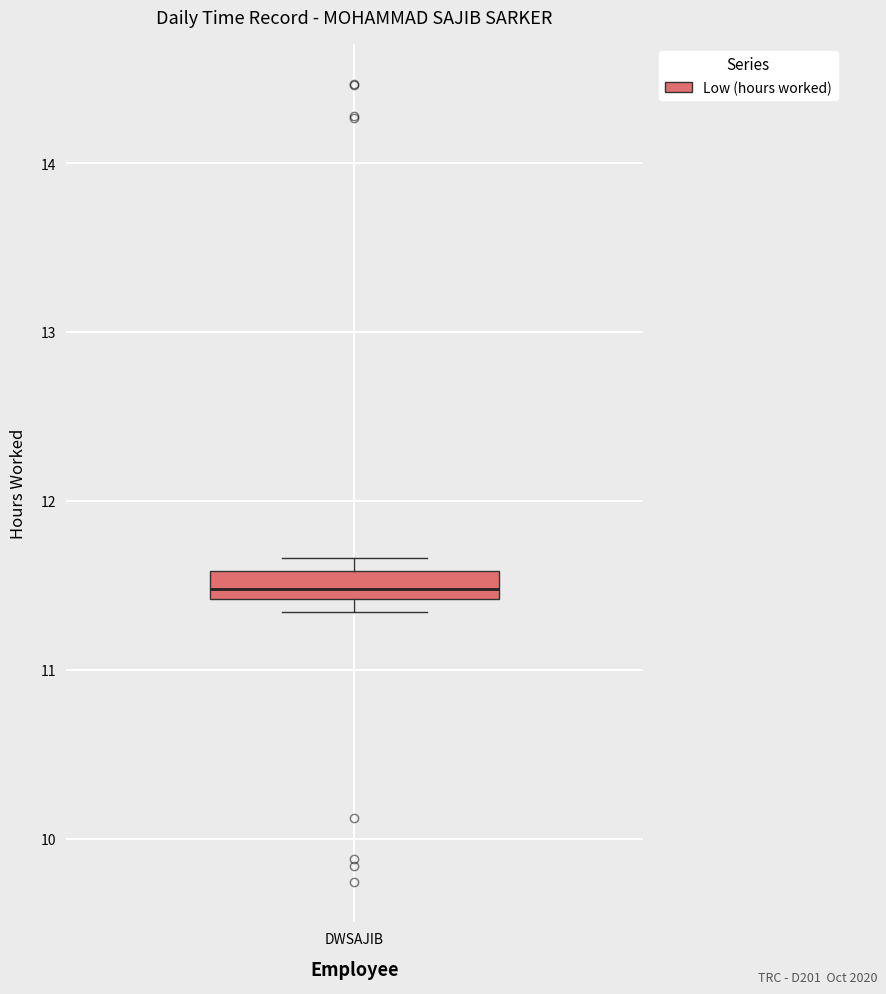

Read this box plot against the y-axis: the position of the median line, the range covered by the box, and the ends of both whiskers. The values are not printed on the chart, so give them approximately, as read against the axis.

median 11.5, box 11.4 to 11.6, whiskers 11.3 to 11.7